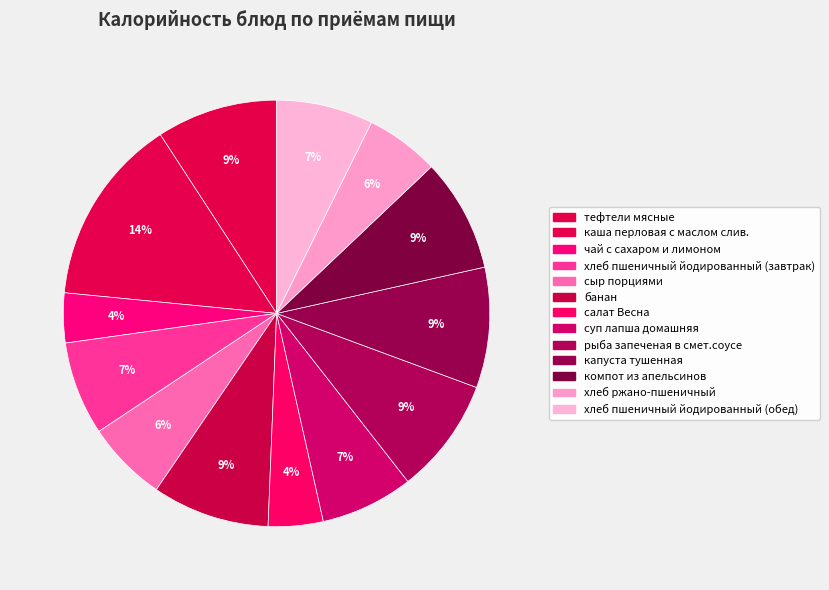

How many segments does this pie chart have?

13